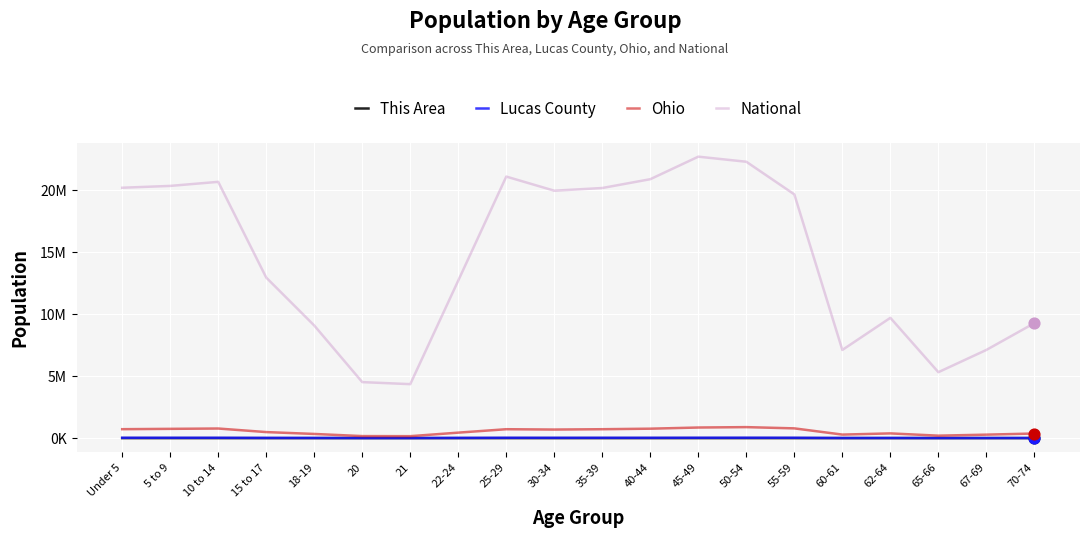

At how many categories does at least one series exceed 1543337?

20